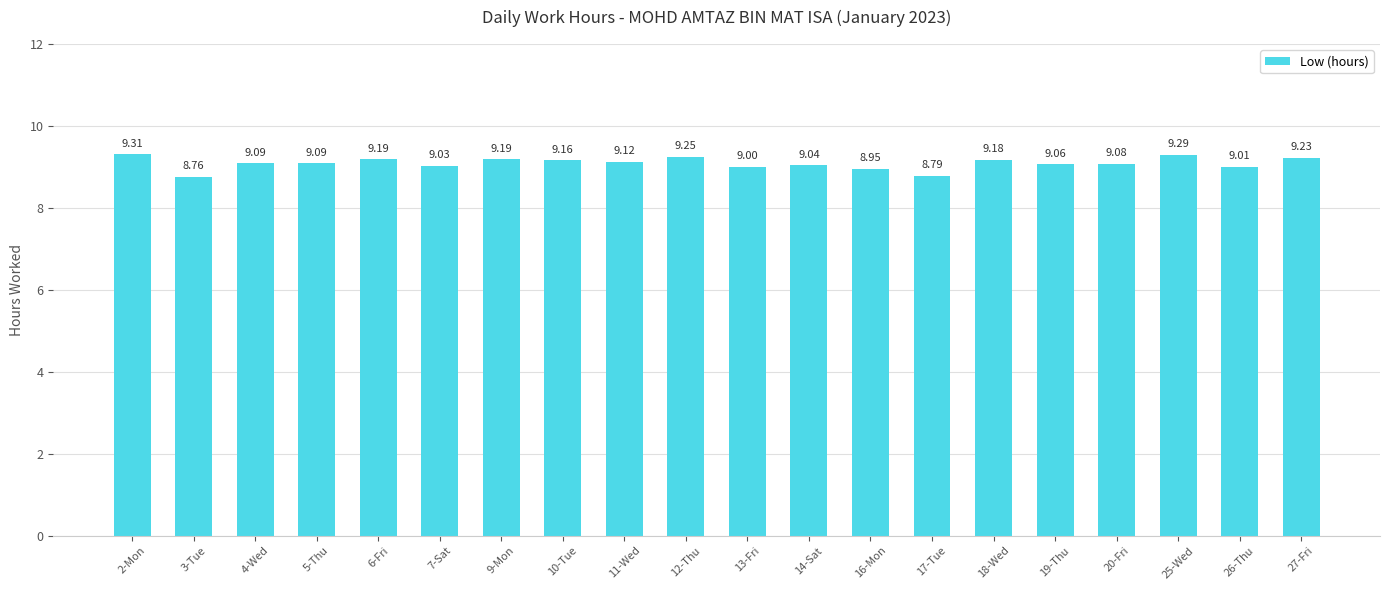

What is the difference between the second highest and minimum values?

0.5